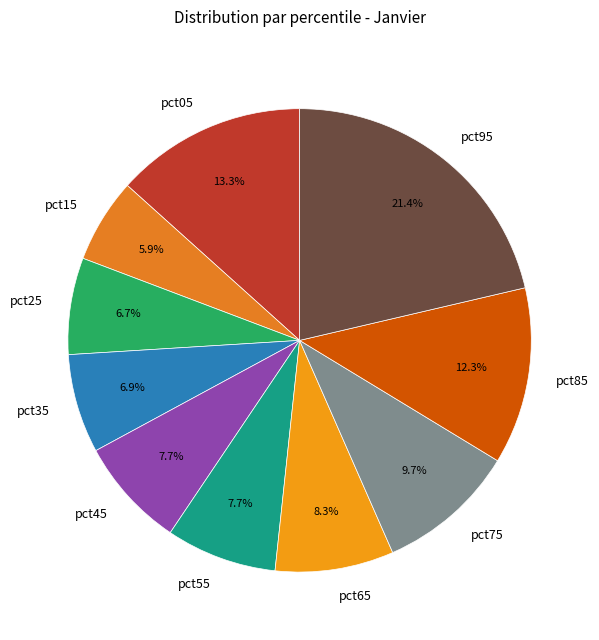

Combined, do pct05 and pct95 account for over 50%?

No